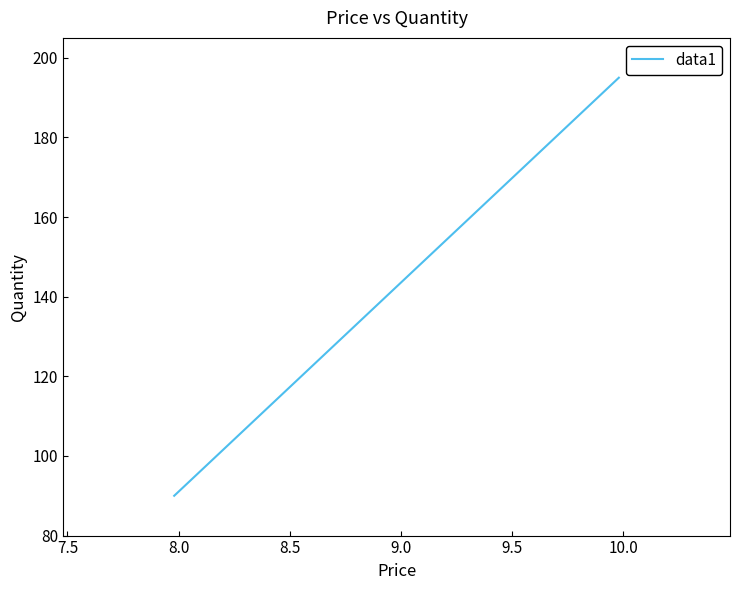

How many lines are shown in the chart?

1